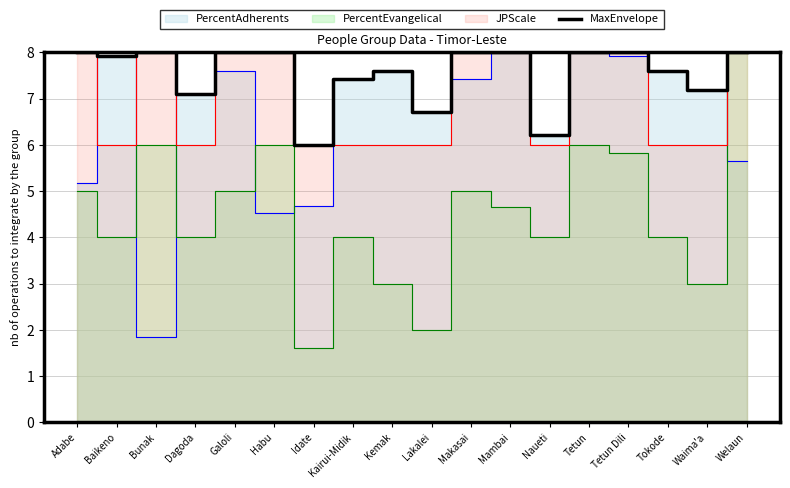

Which category has the lowest value in the MaxEnvelope series?

Idate